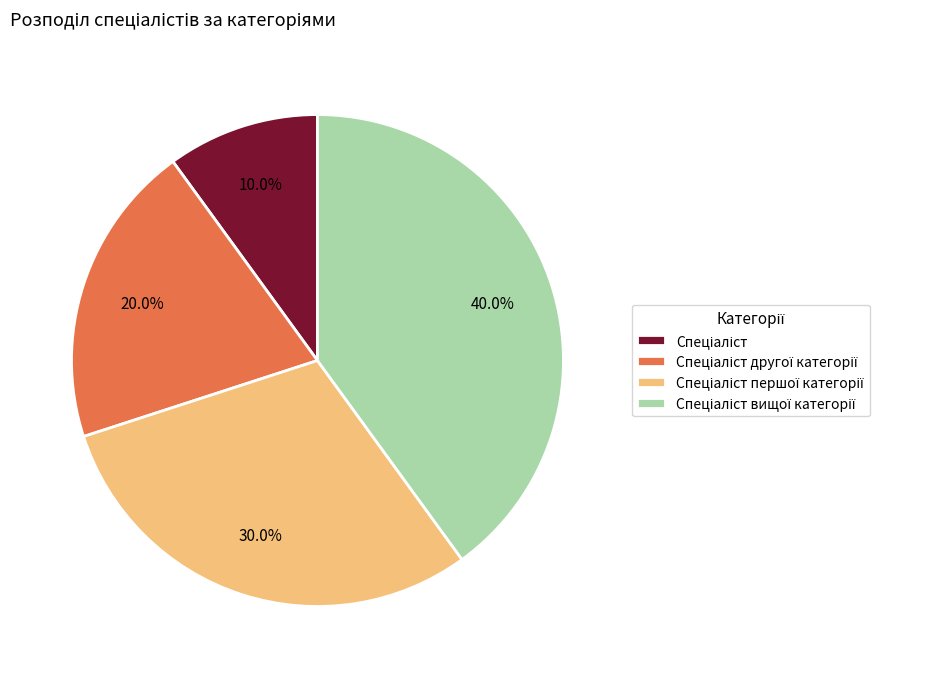

Is there a majority slice in this chart?

No